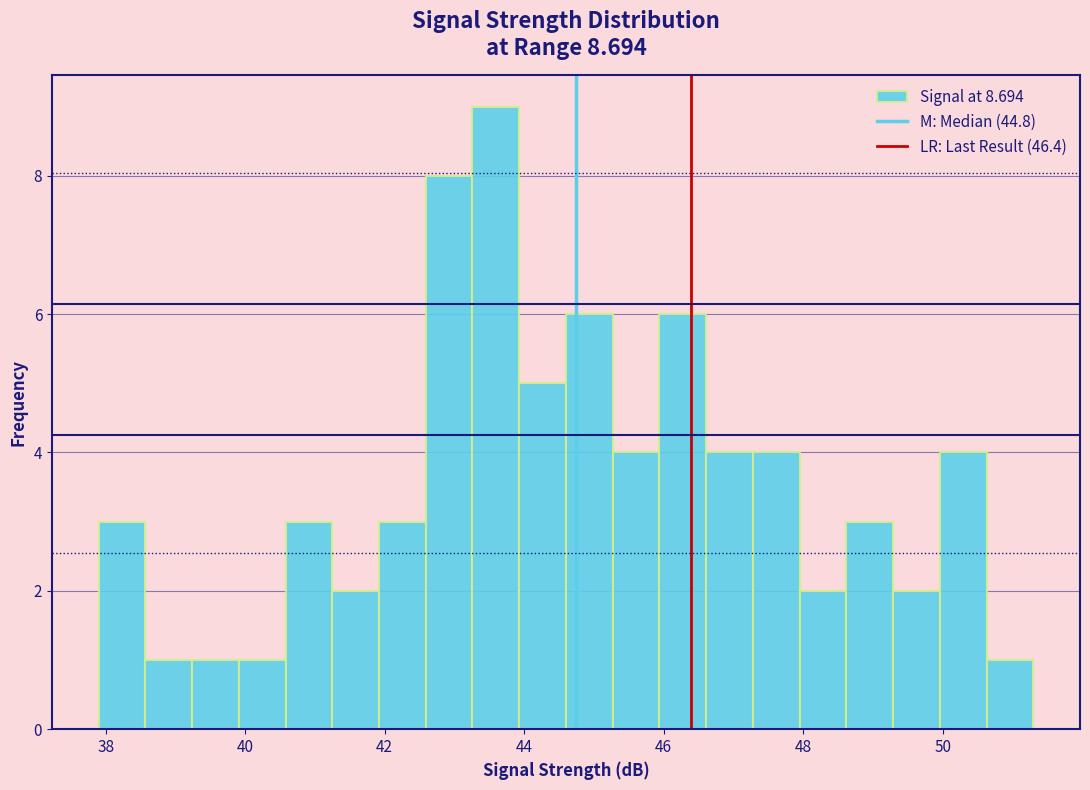

Read against the x-axis, roughly where is the centre of the tallest bar?

43.6